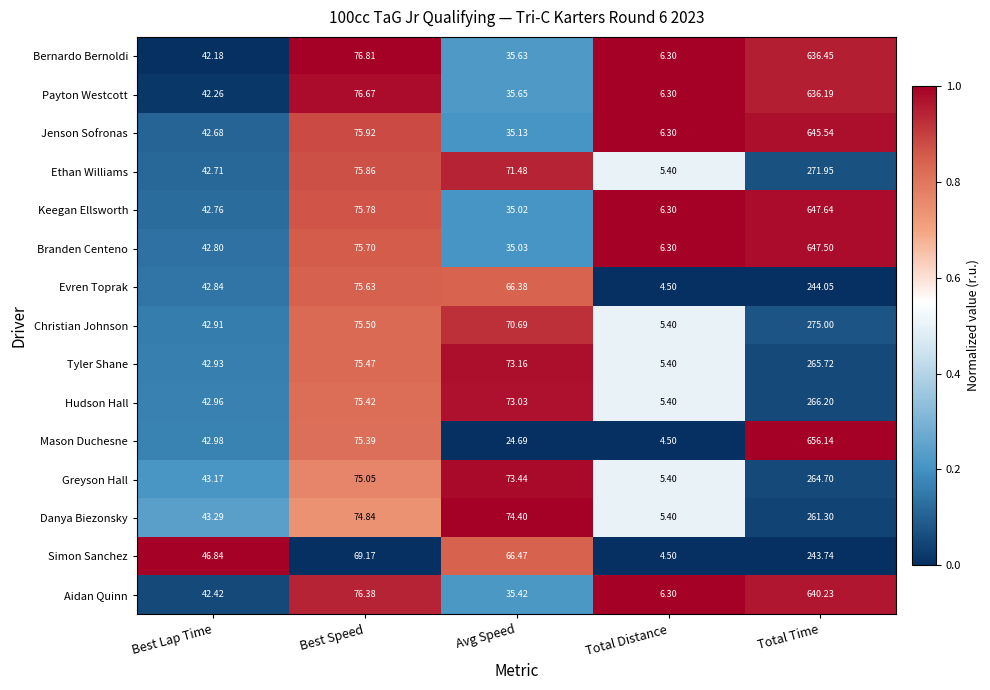

Count the number of data series in this chart.

15